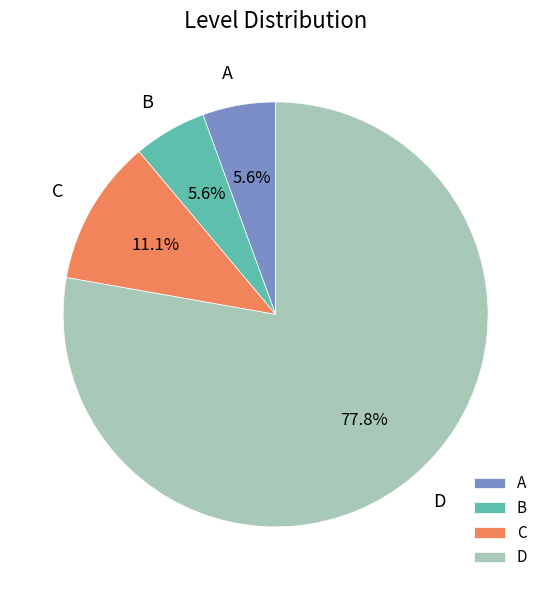

Combined, what portion of the pie is C and B?

16.7%